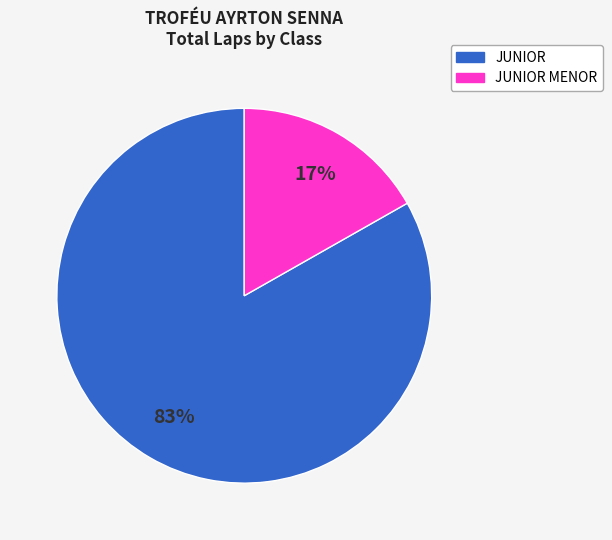

Does any single category account for the majority?

Yes